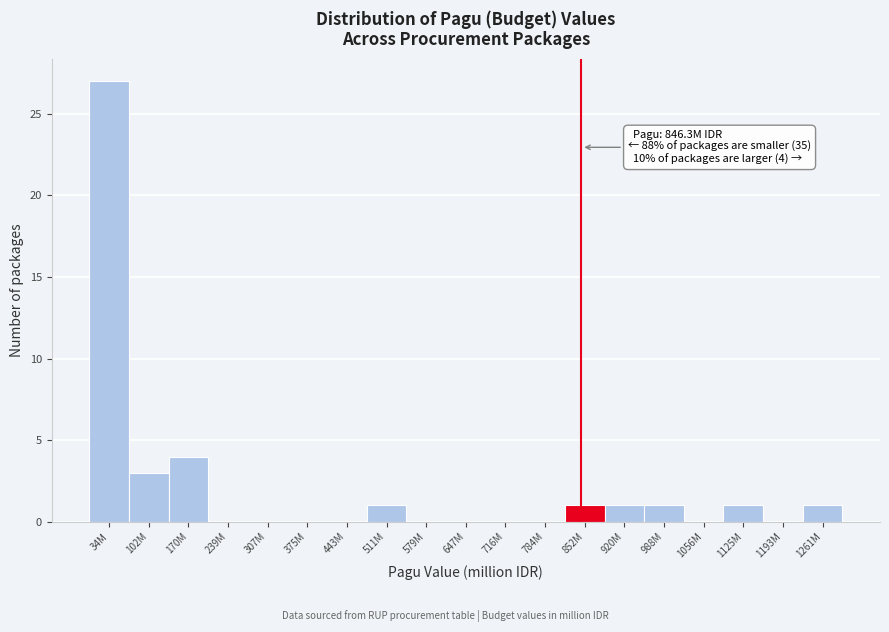

Reading right to left, extract all data points from this chart.

1261M=1	1193M=0	1125M=1	1056M=0	988M=1	920M=1	852M=1	784M=0	716M=0	647M=0	579M=0	511M=1	443M=0	375M=0	307M=0	239M=0	170M=4	102M=3	34M=27